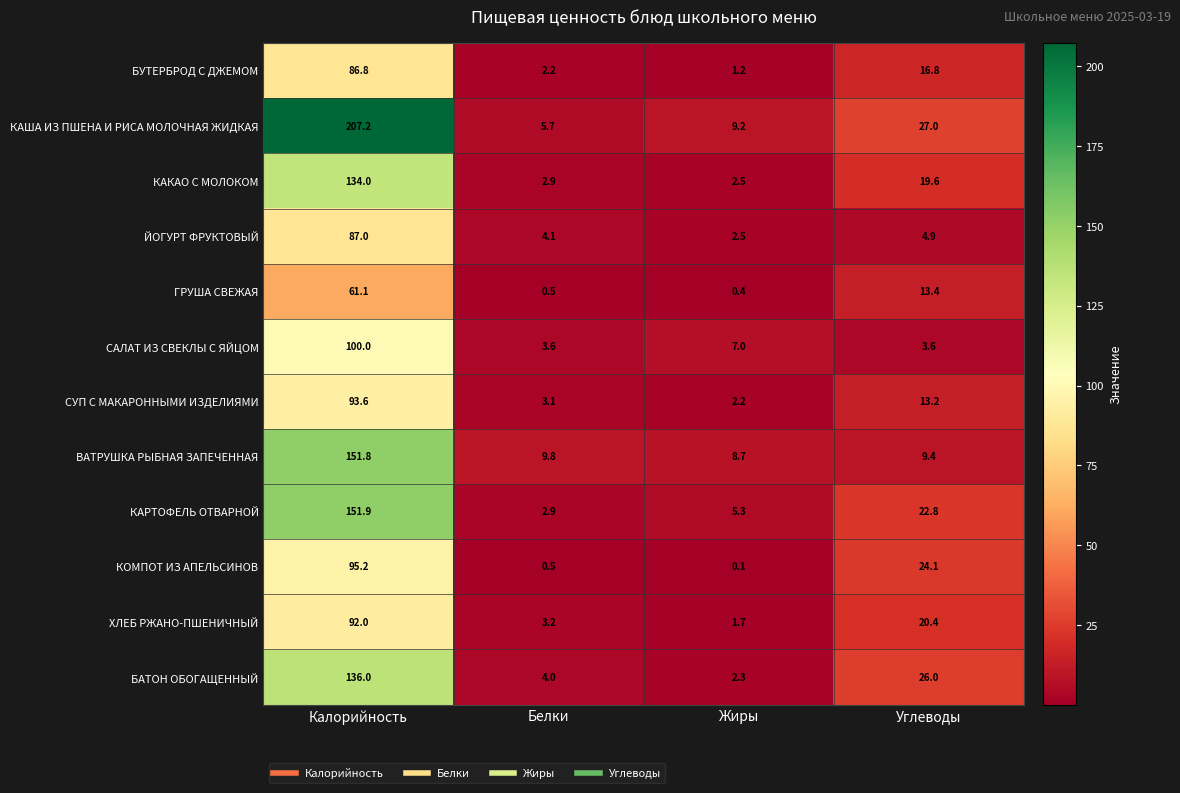

How many categories are shown in the chart?

4